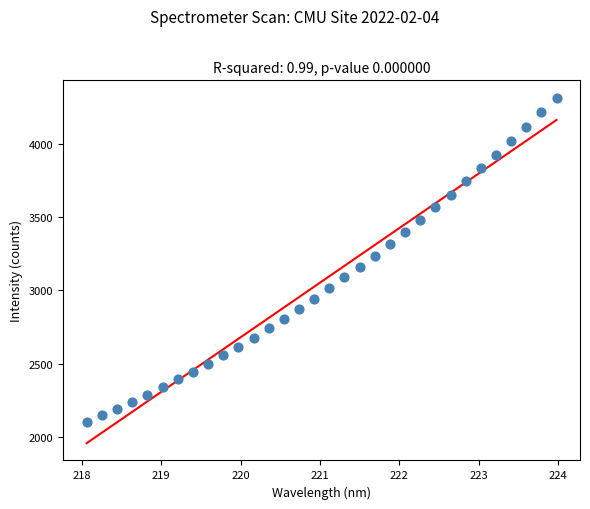

What is the range of Y values (max minus min)?

2213.4